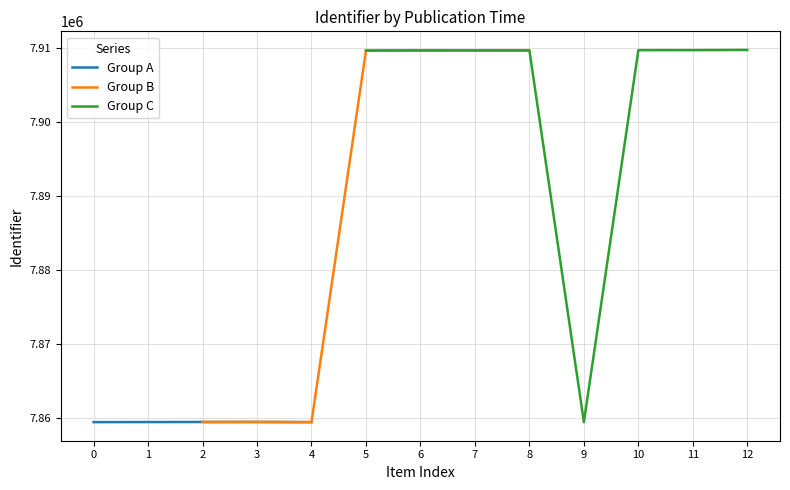

What is the minimum value for Group A?

7859457